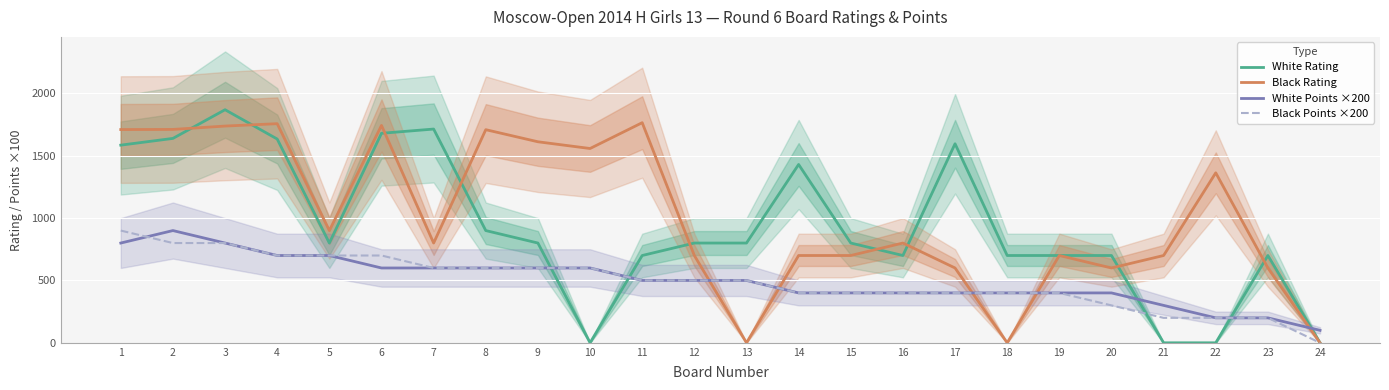

At which label does Black Points ×200 reach its peak?

1